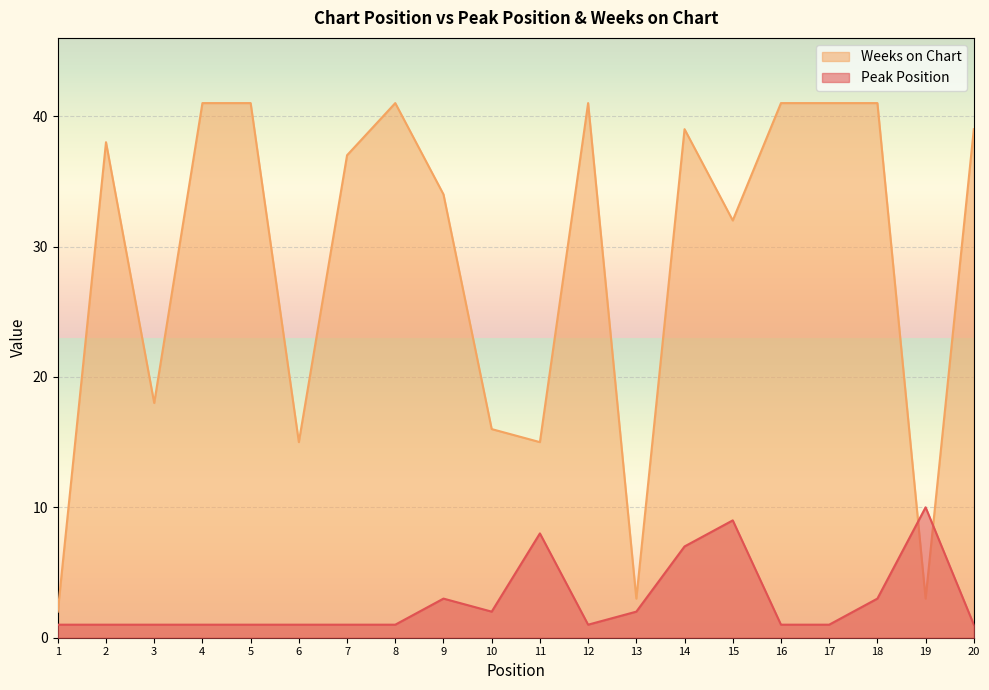

After their last crossing, which series has the higher values: Weeks on Chart or Peak Position?

Weeks on Chart